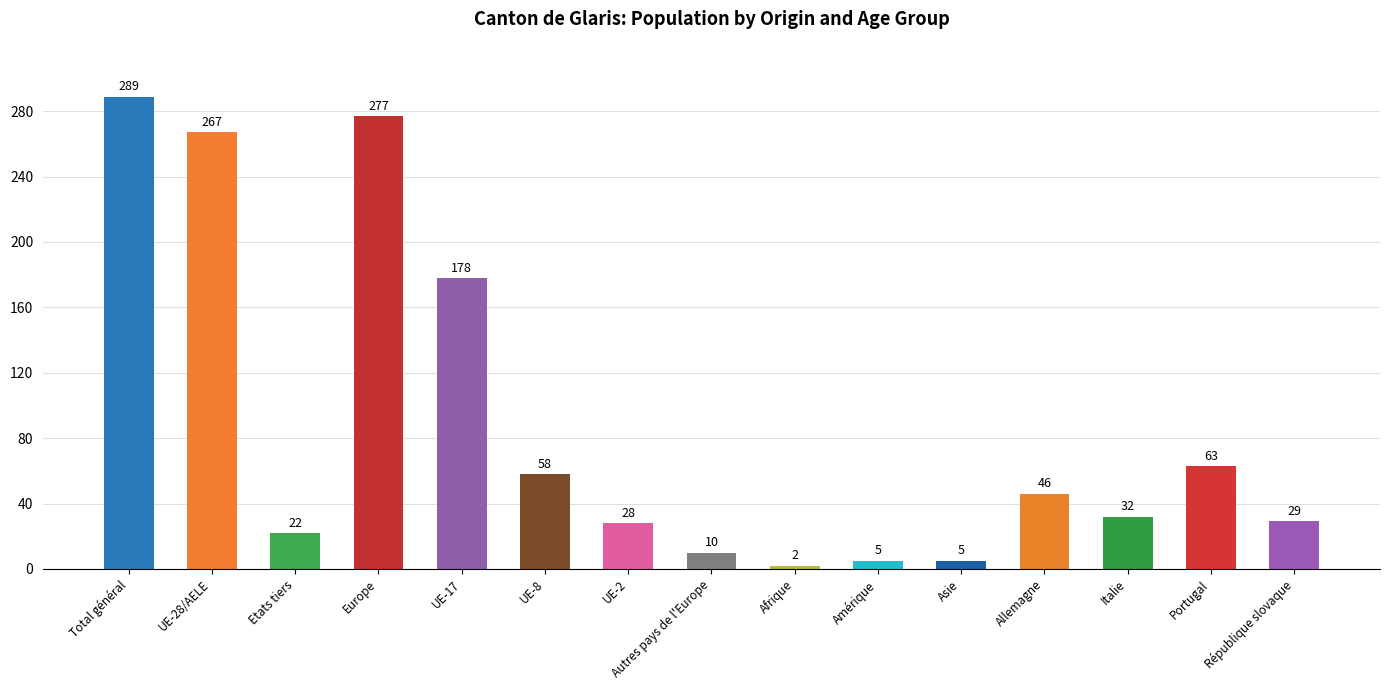

At which label is the value closest to 145?

UE-17